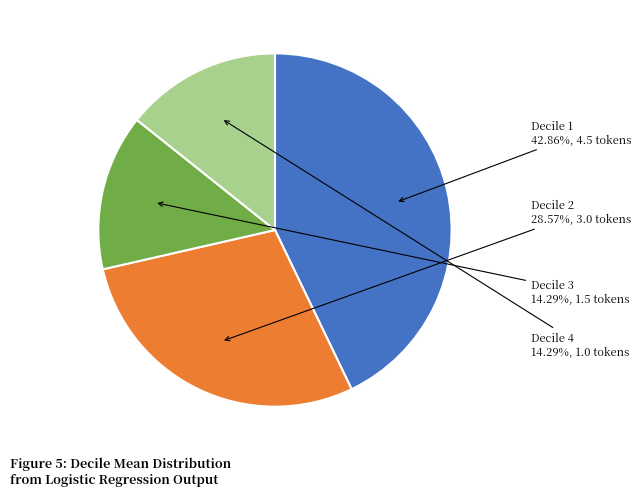

Count the number of slices in the pie.

4